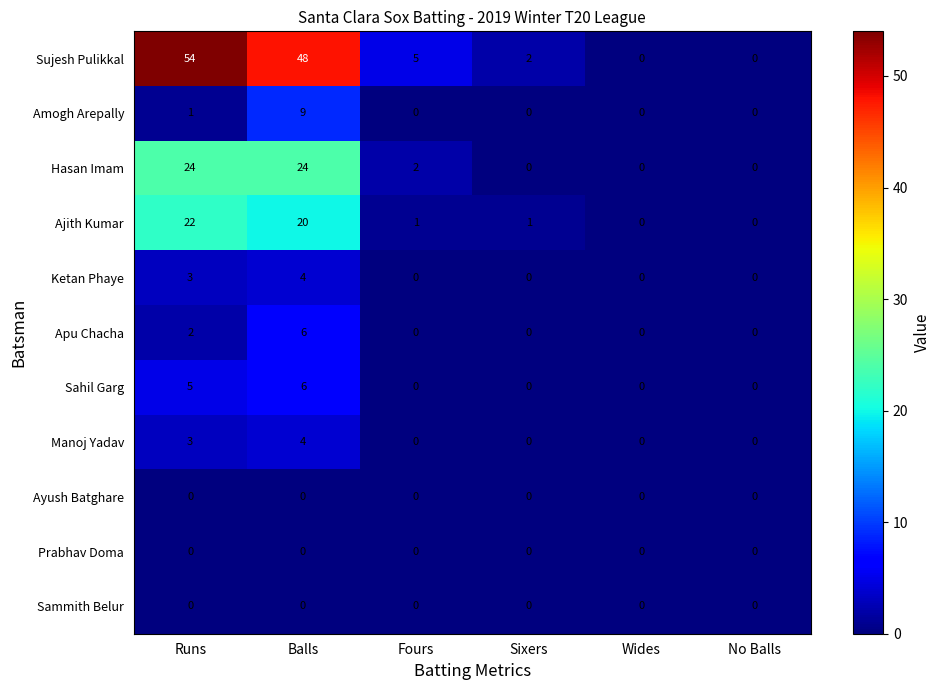

The Hasan Imam series shows 11 at Sixers. True or false?

False